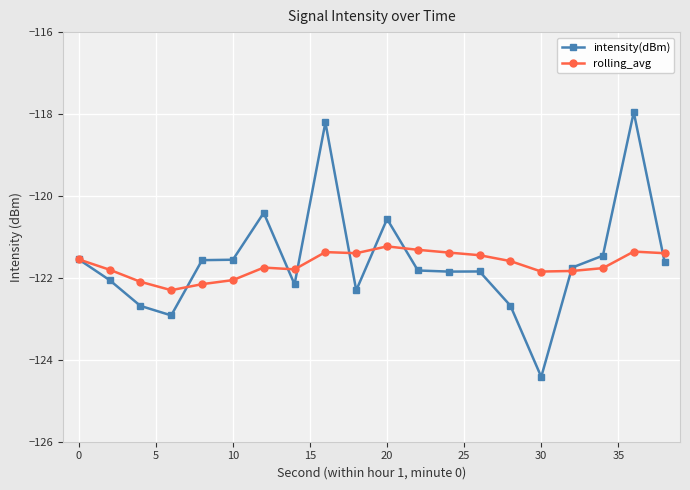

How many series are shown in this chart?

2